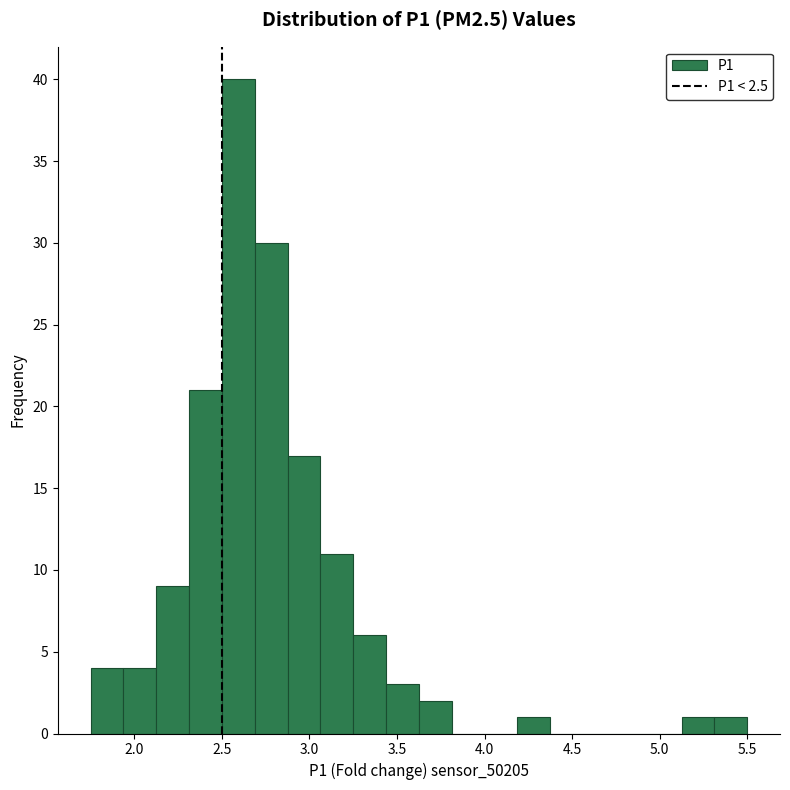

Around what value on the x-axis is the tallest bar? Give the approximate position of its centre, as read against the axis.

2.60